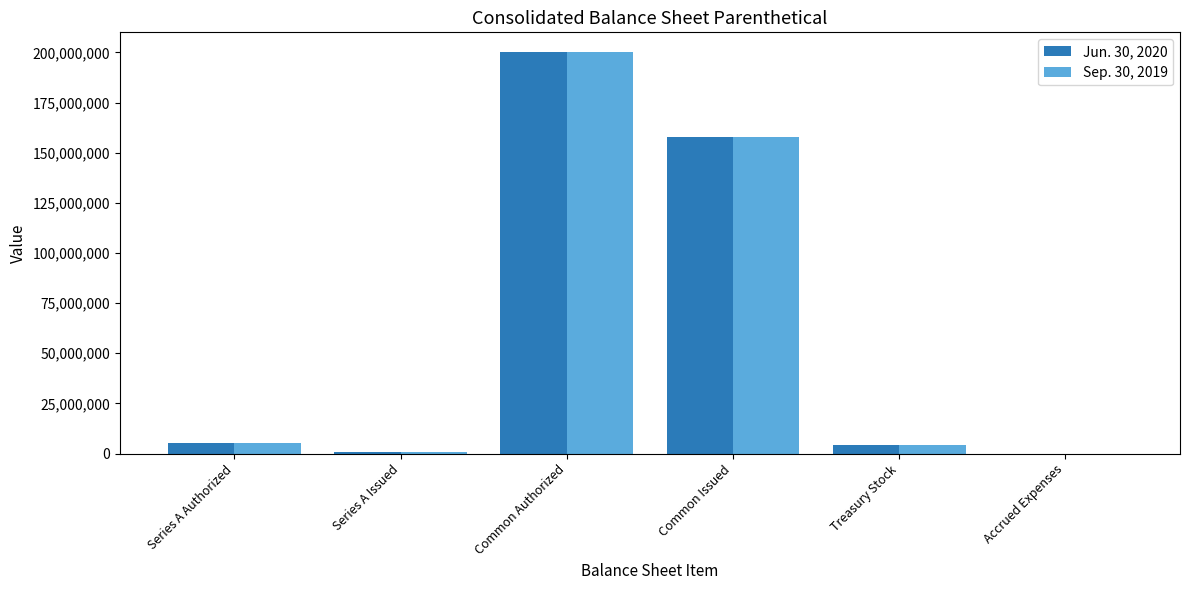

At which category is the sum across all series the highest?

Common Authorized